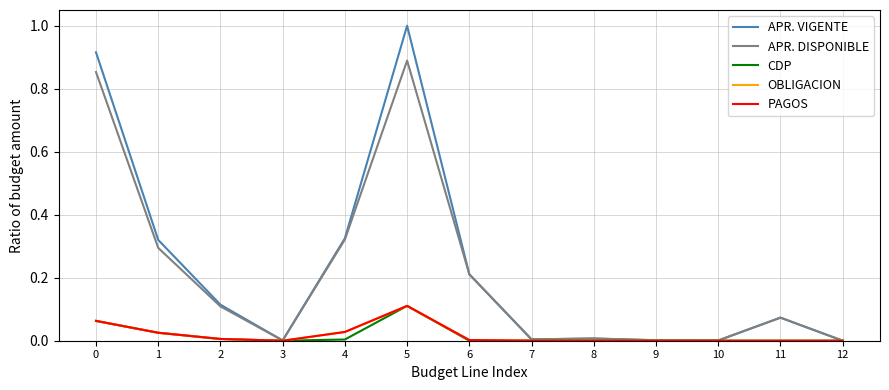

True or false: APR. VIGENTE has more than 2 interior local peaks.

True